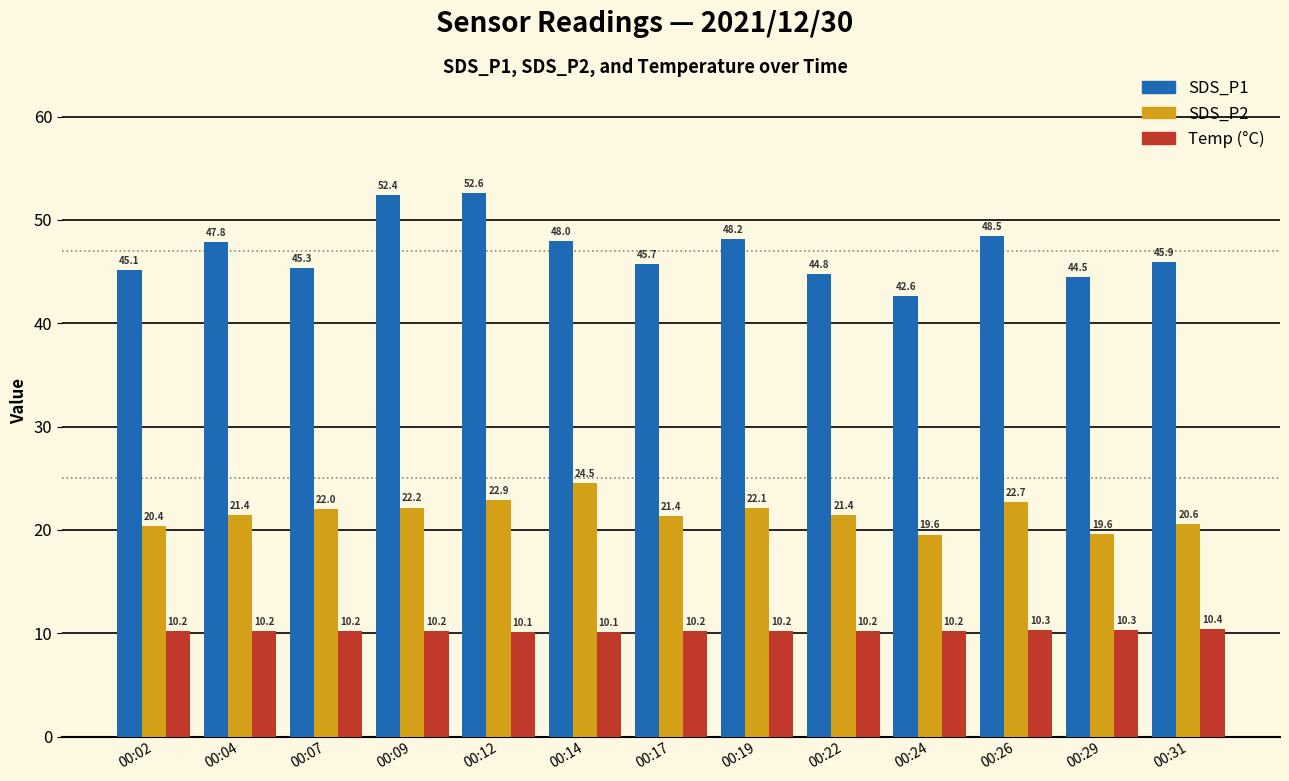

At which category is the sum across all series the highest?

00:12